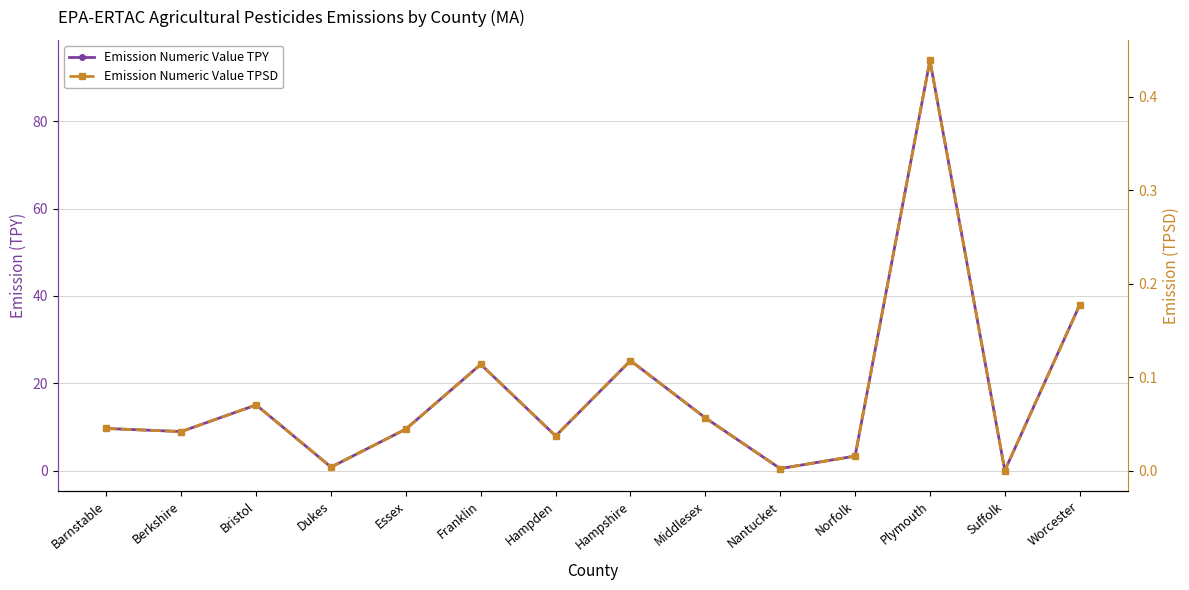

Which category has the highest value across all series?

Plymouth